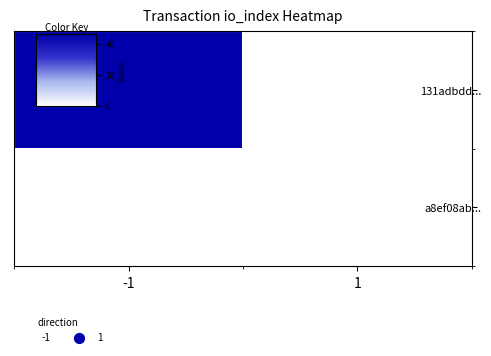

Which series changed the most between -1 and 1?

131adbdd...